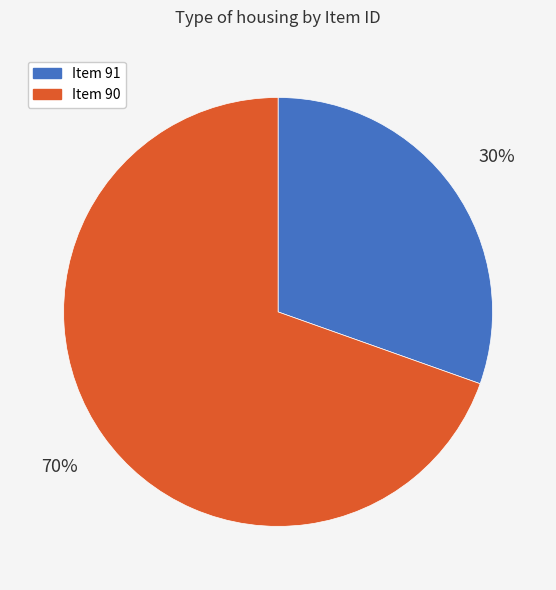

To the nearest percent, what is the average slice percentage?

50%